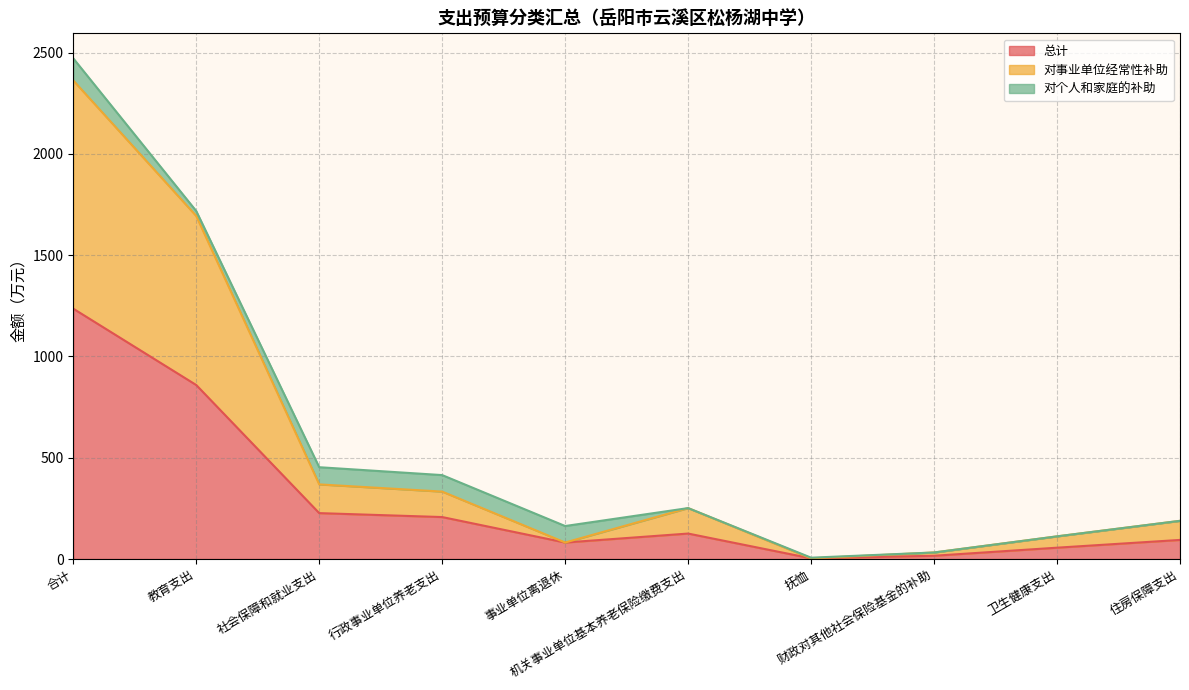

How many data points in 总计 are above 125?

5